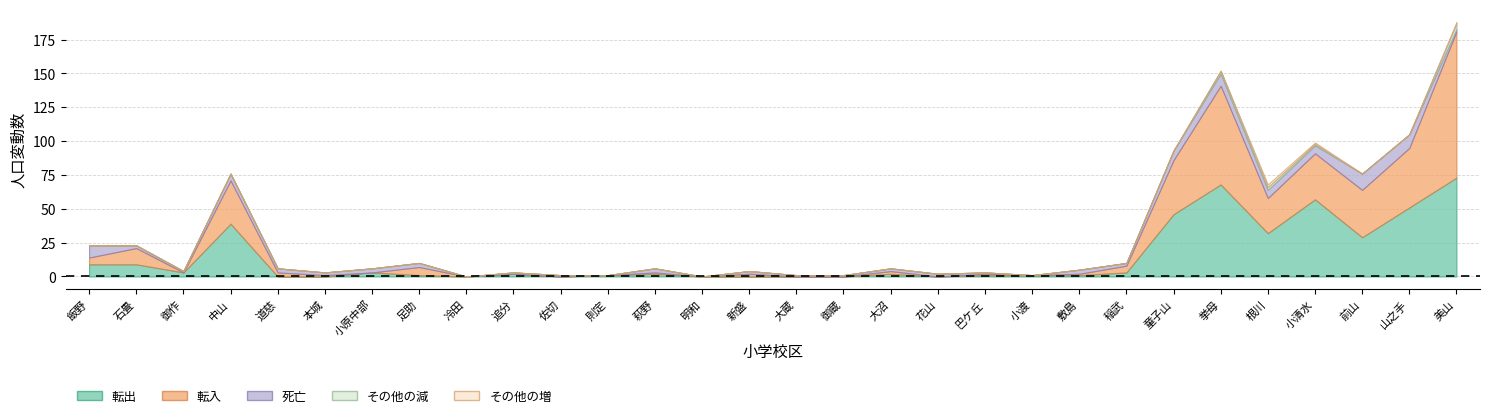

True or false: 転入 has more than 2 interior local peaks.

True